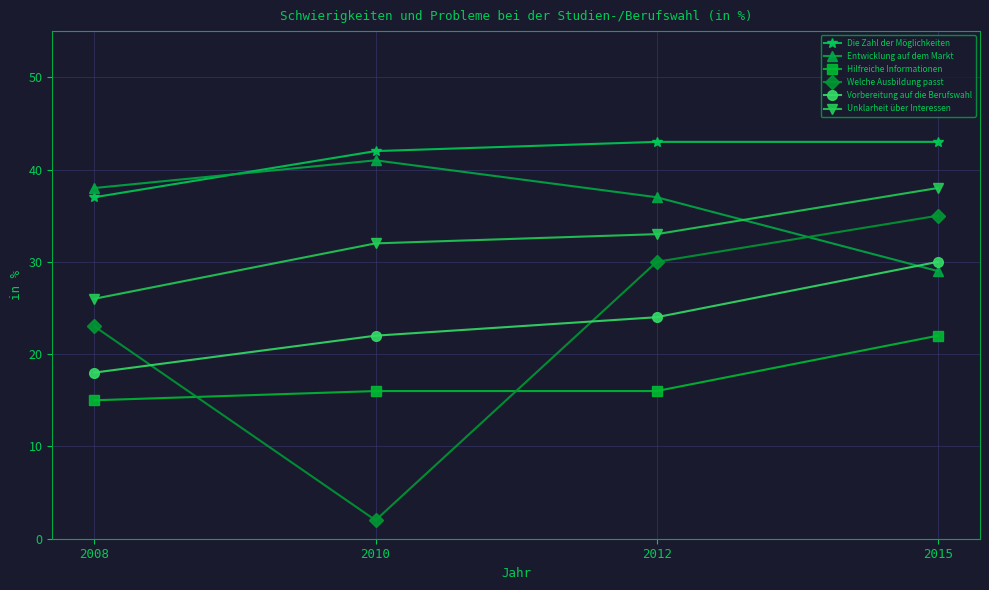

True or false: Welche Ausbildung passt and Entwicklung auf dem Markt cross at least once.

True